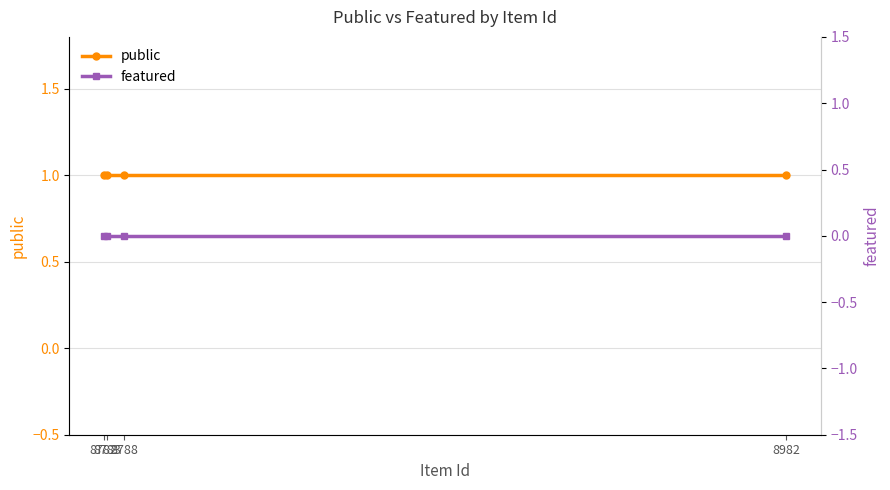

At which category is the sum across all series the highest?

8782